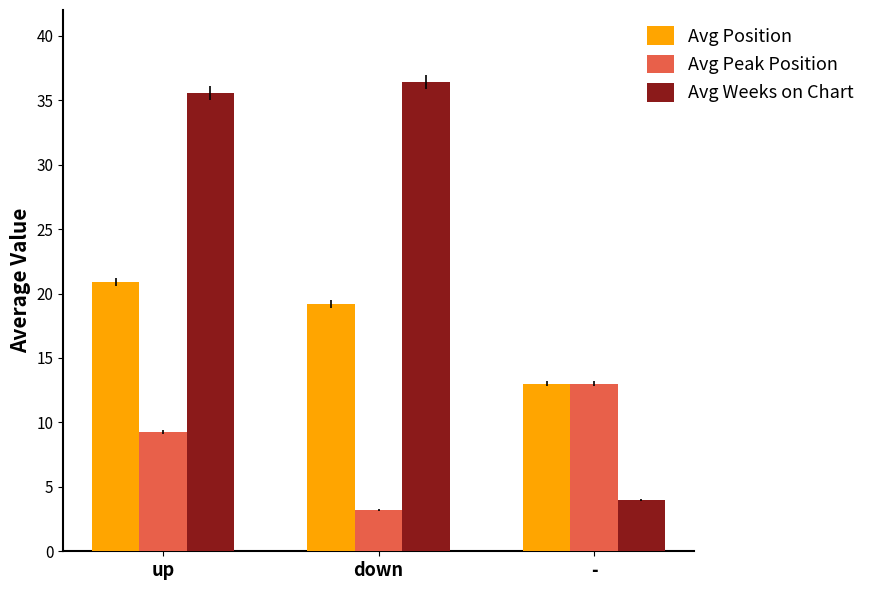

Which series has the widest spread of values?

Avg Weeks on Chart